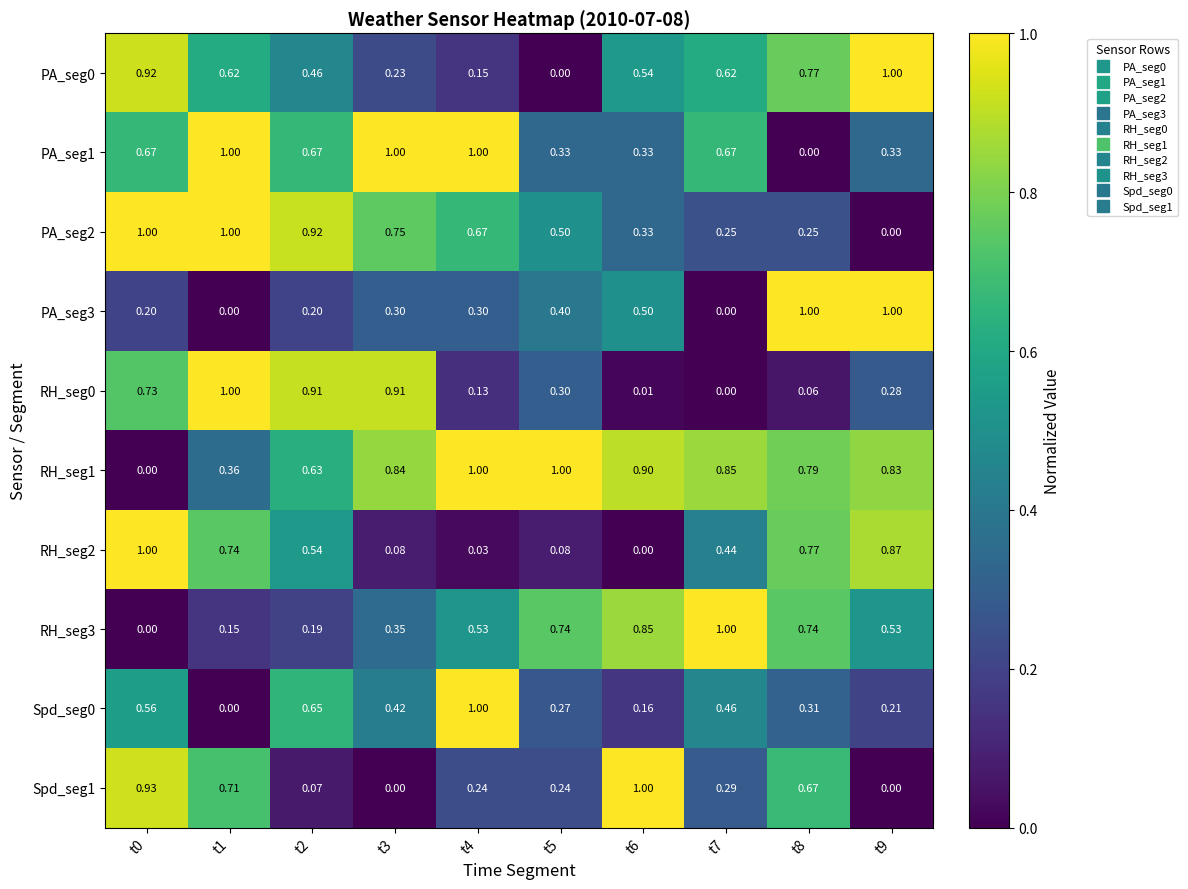

Is the value of RH_seg2 at t0 greater than the value of PA_seg0 at t6?

Yes